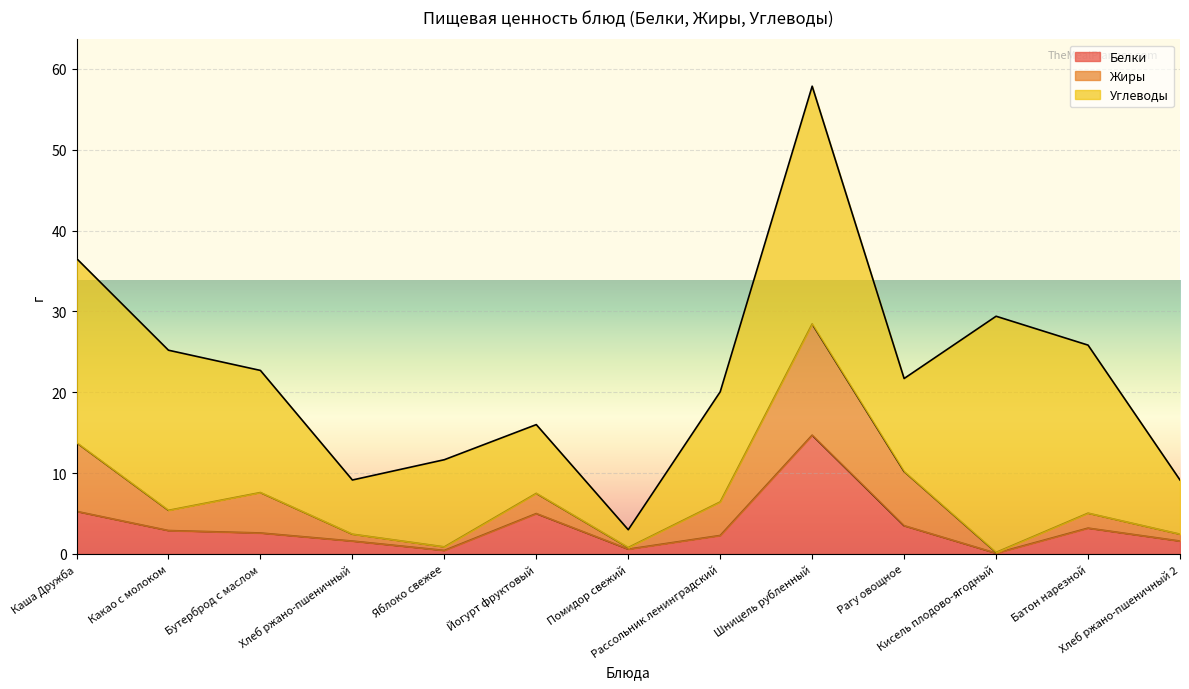

List the labels in order of Белки value, largest first.

Шницель рубленный, Каша Дружба, Йогурт фруктовый, Рагу овощное, Батон нарезной, Какао с молоком, Бутерброд с маслом, Рассольник ленинградский, Хлеб ржано-пшеничный, Хлеб ржано-пшеничный 2, Помидор свежий, Яблоко свежее, Кисель плодово-ягодный